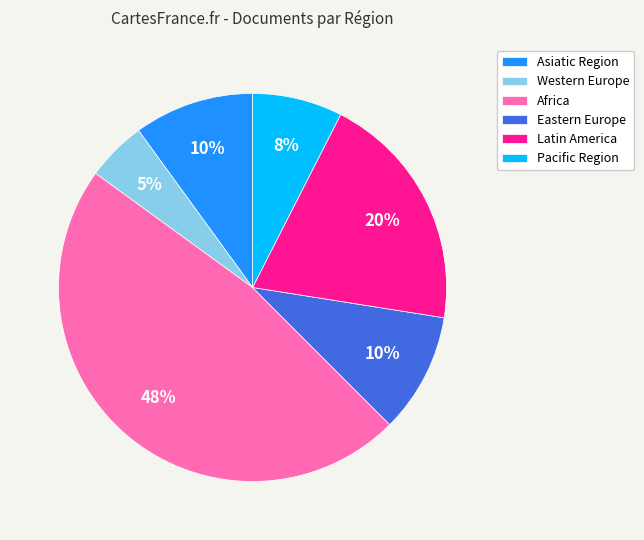

Do Pacific Region and Latin America together represent more than half of the pie?

No